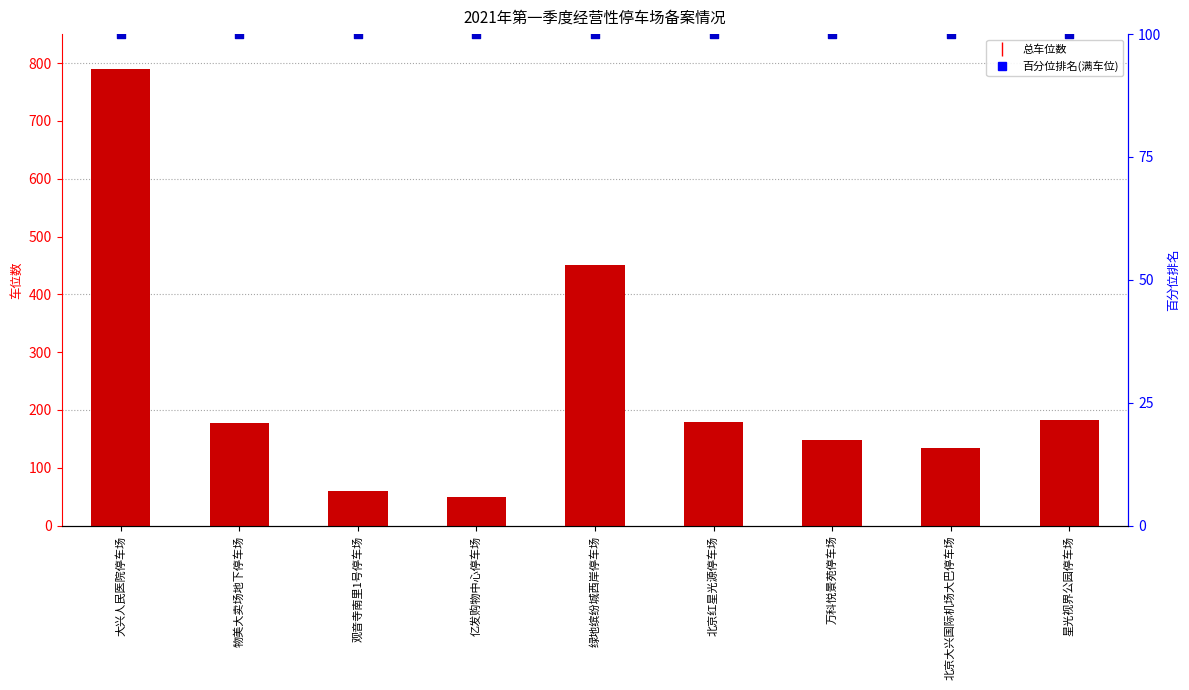

At how many categories does at least one series exceed 77?

9